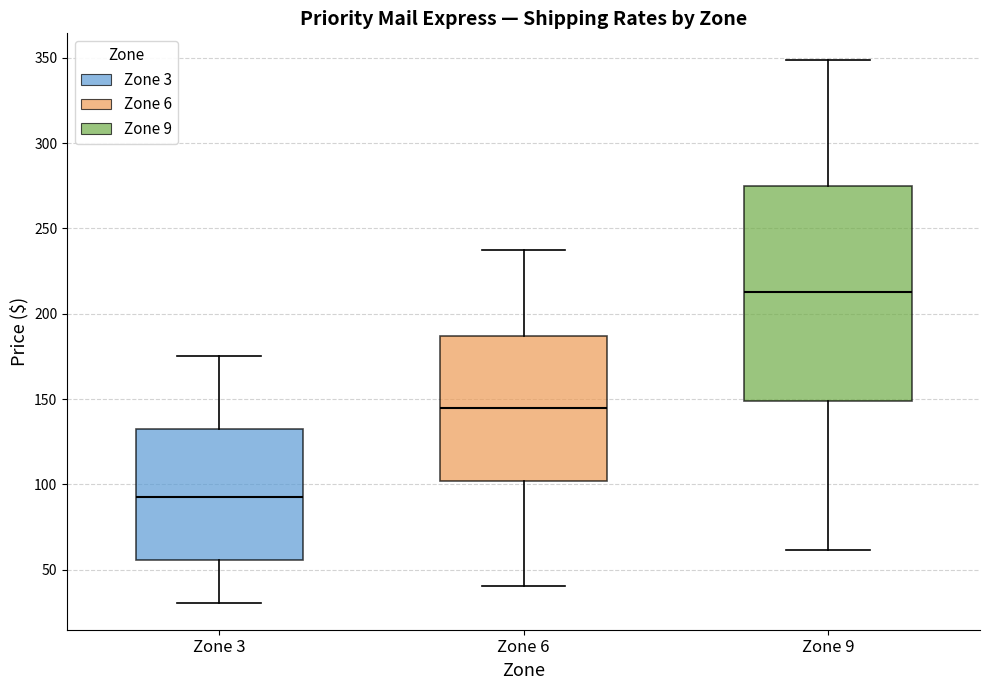

Which box's median line is the highest?

Zone 9